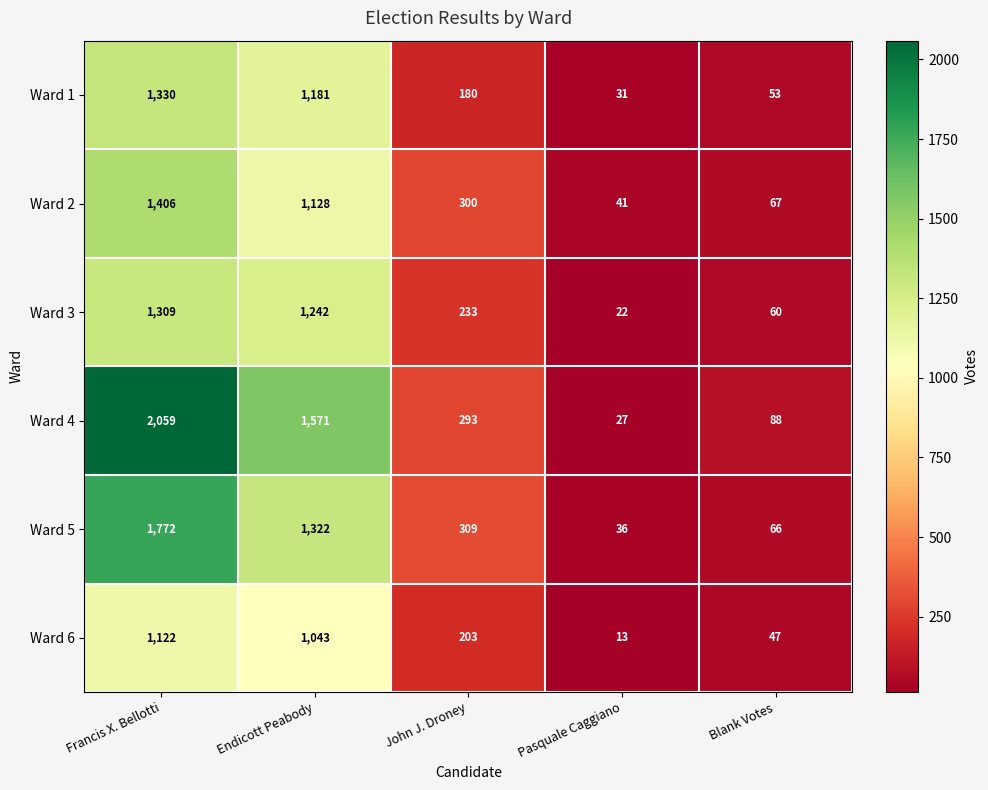

Which series changed the most between John J. Droney and Pasquale Caggiano?

Ward 5